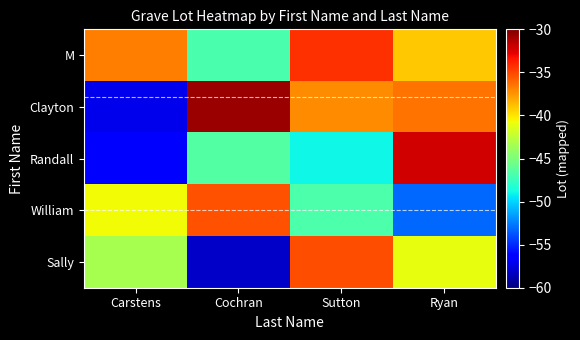

Reading left to right, list all the values displayed in this chart.

M: Carstens=-36.8	Cochran=-46.8	Sutton=-34.2	Ryan=-39.1
Clayton: Carstens=-57.2	Cochran=-30.7	Sutton=-37.2	Ryan=-36.4
Randall: Carstens=-56.2	Cochran=-46.5	Sutton=-48.9	Ryan=-32.2
William: Carstens=-40.7	Cochran=-35.3	Sutton=-46.7	Ryan=-53.2
Sally: Carstens=-43.4	Cochran=-58.1	Sutton=-35.2	Ryan=-41.1